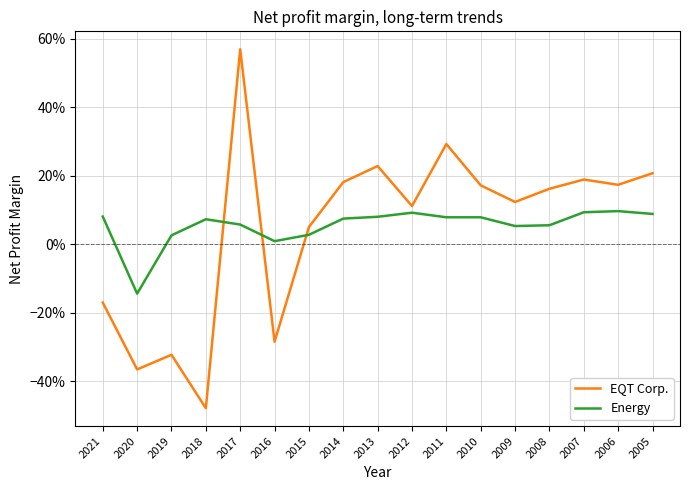

Does the chart have visible grid lines?

Yes